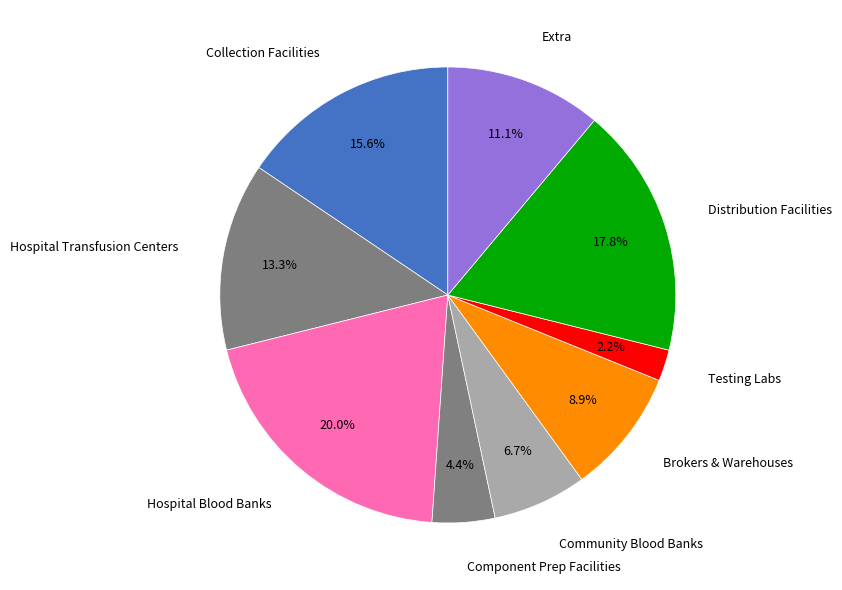

Is there a majority slice in this chart?

No